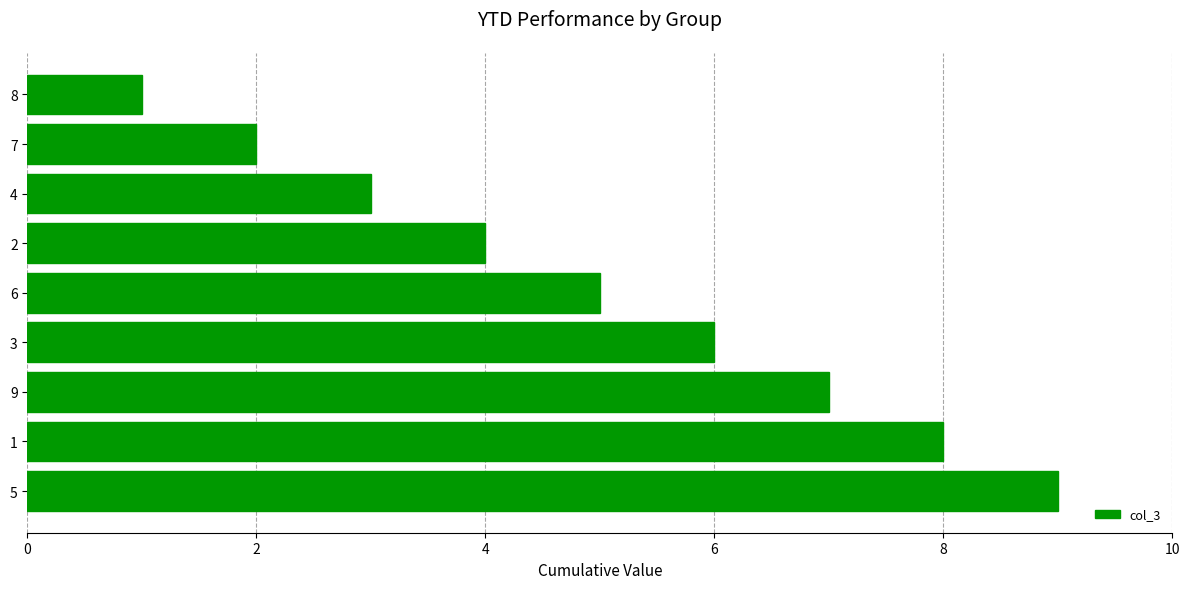

The value at 8 is 1. True or false?

True